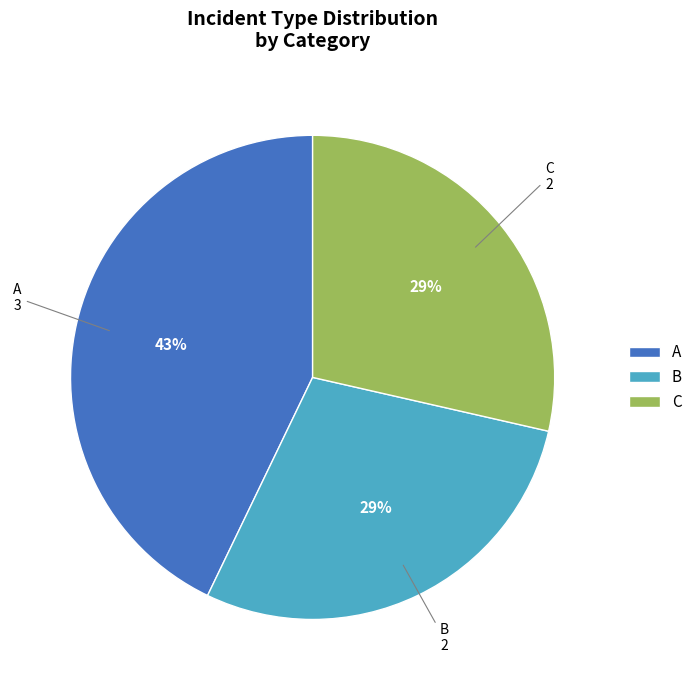

Do A and B together represent more than half of the pie?

Yes